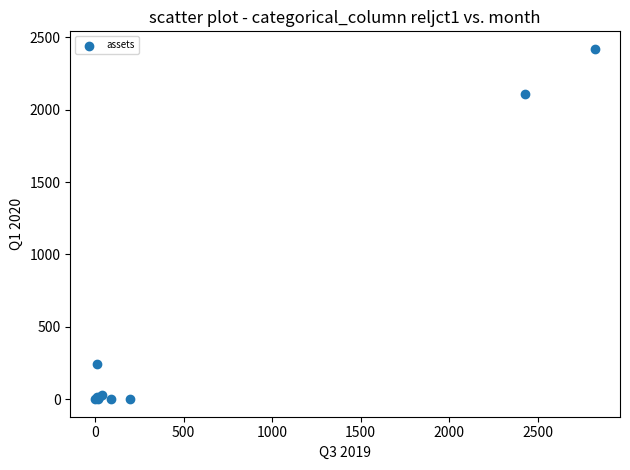

What Y value in the scatter plot is closest to 1209?

2107.2